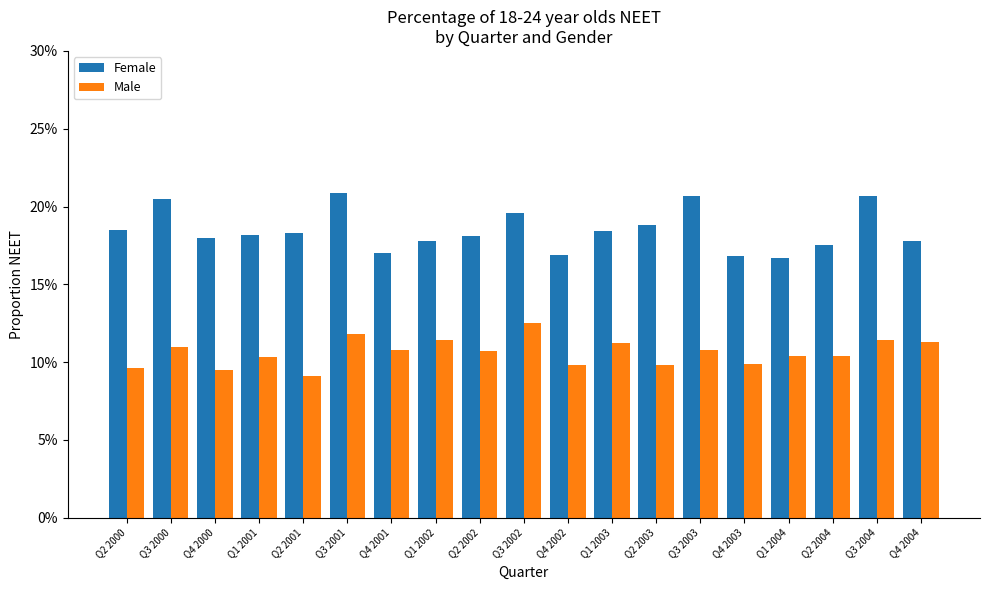

Count the Male values in the range 0 to 1.

19